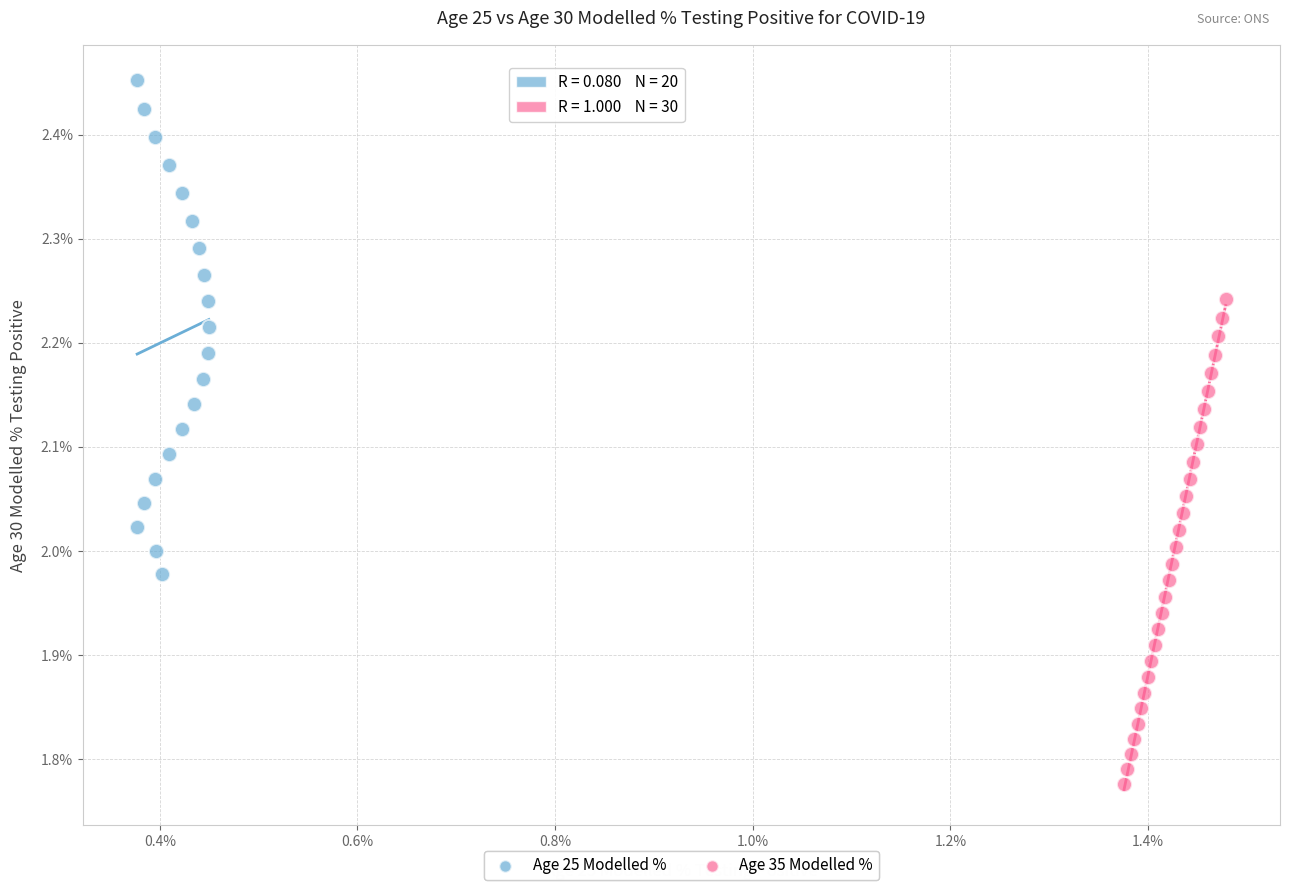

Which series contains the highest Y value?

Age 25 Modelled %